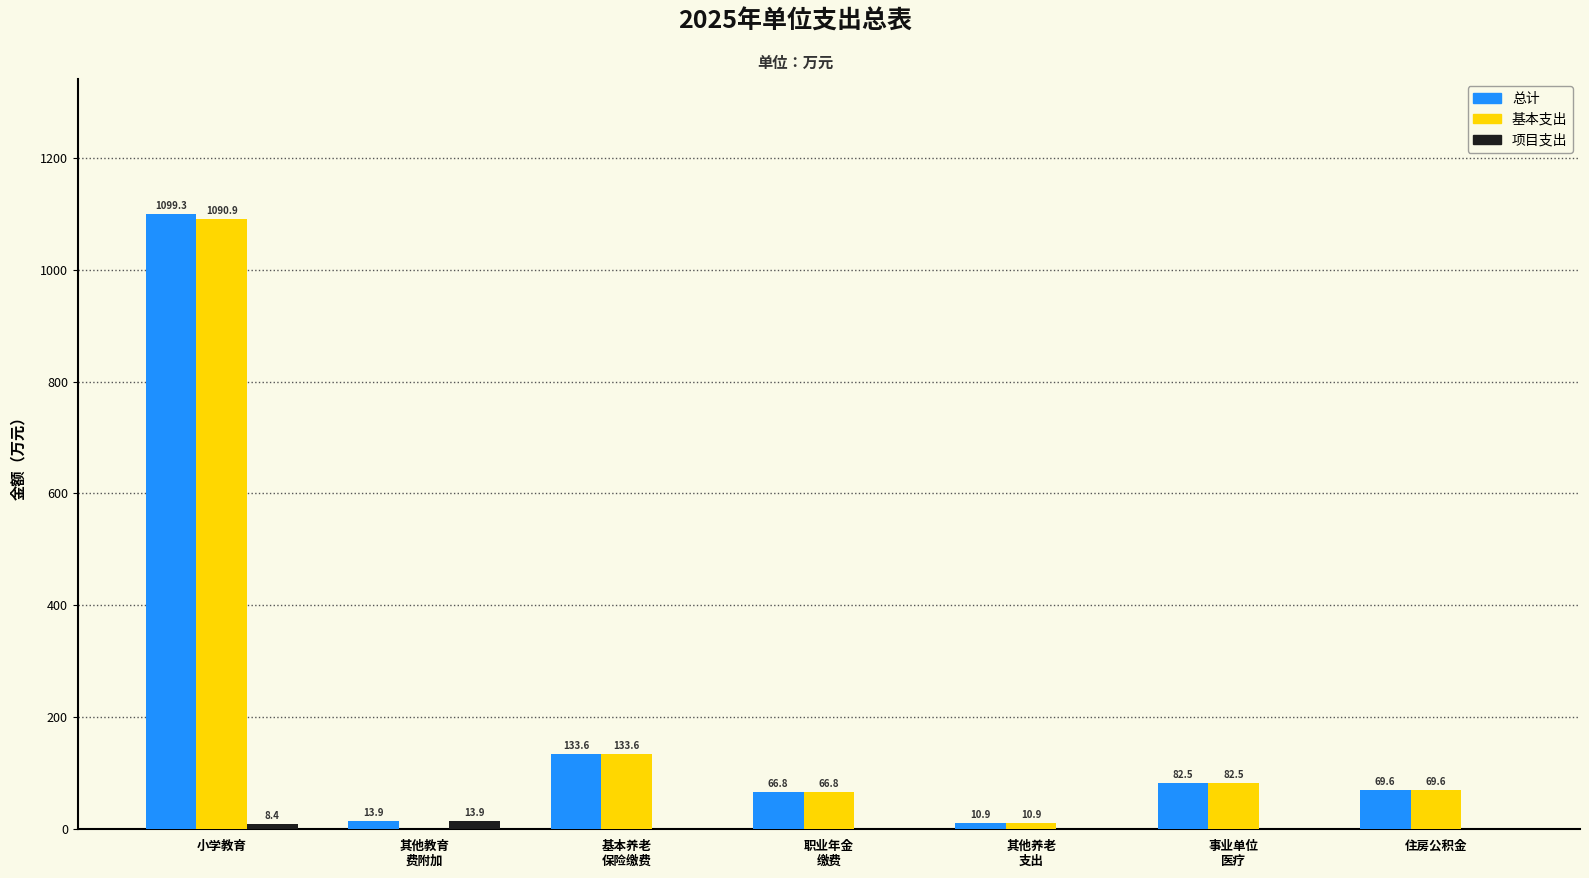

Which series has the largest total across all categories?

总计